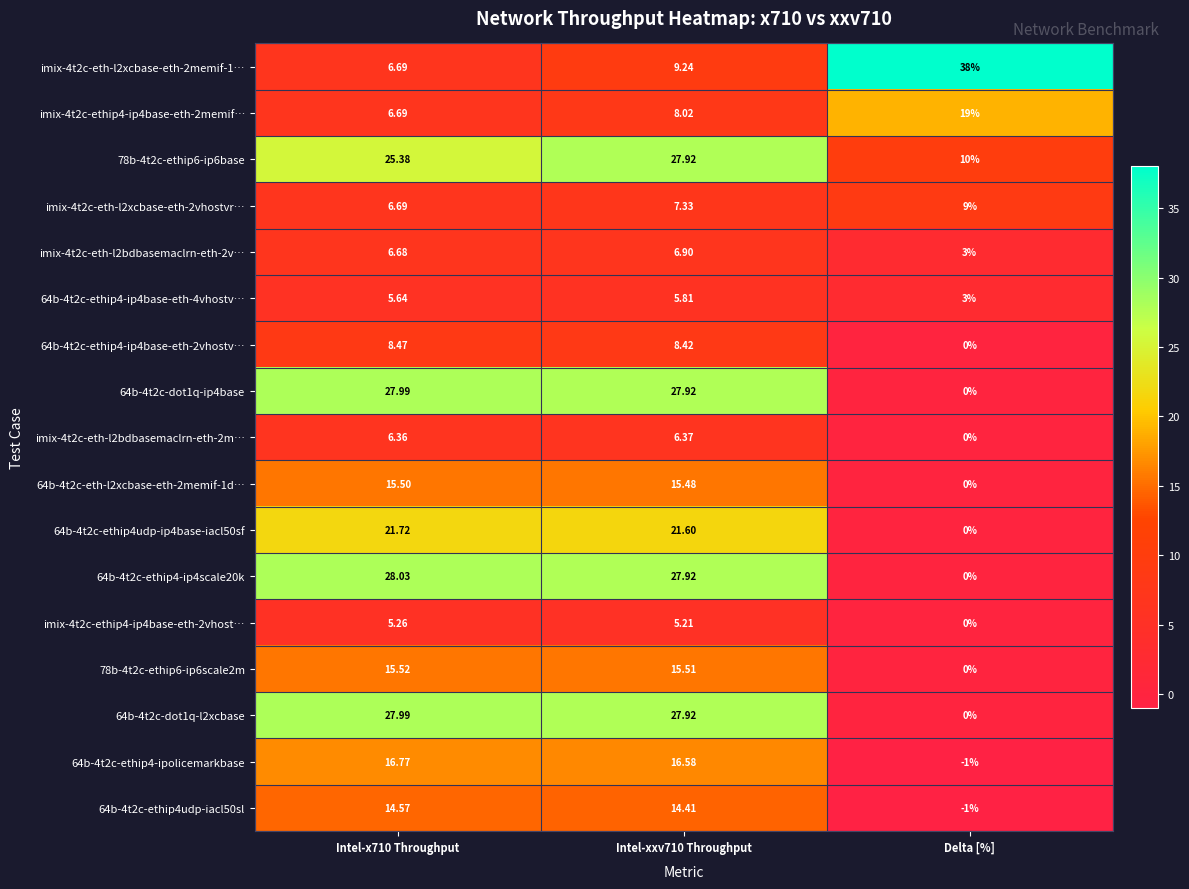

Is the value of 78b-4t2c-ethip6-ip6scale2m at Intel-xxv710 Throughput greater than the value of imix-4t2c-eth-l2xcbase-eth-2memif-1… at Delta [%]?

No